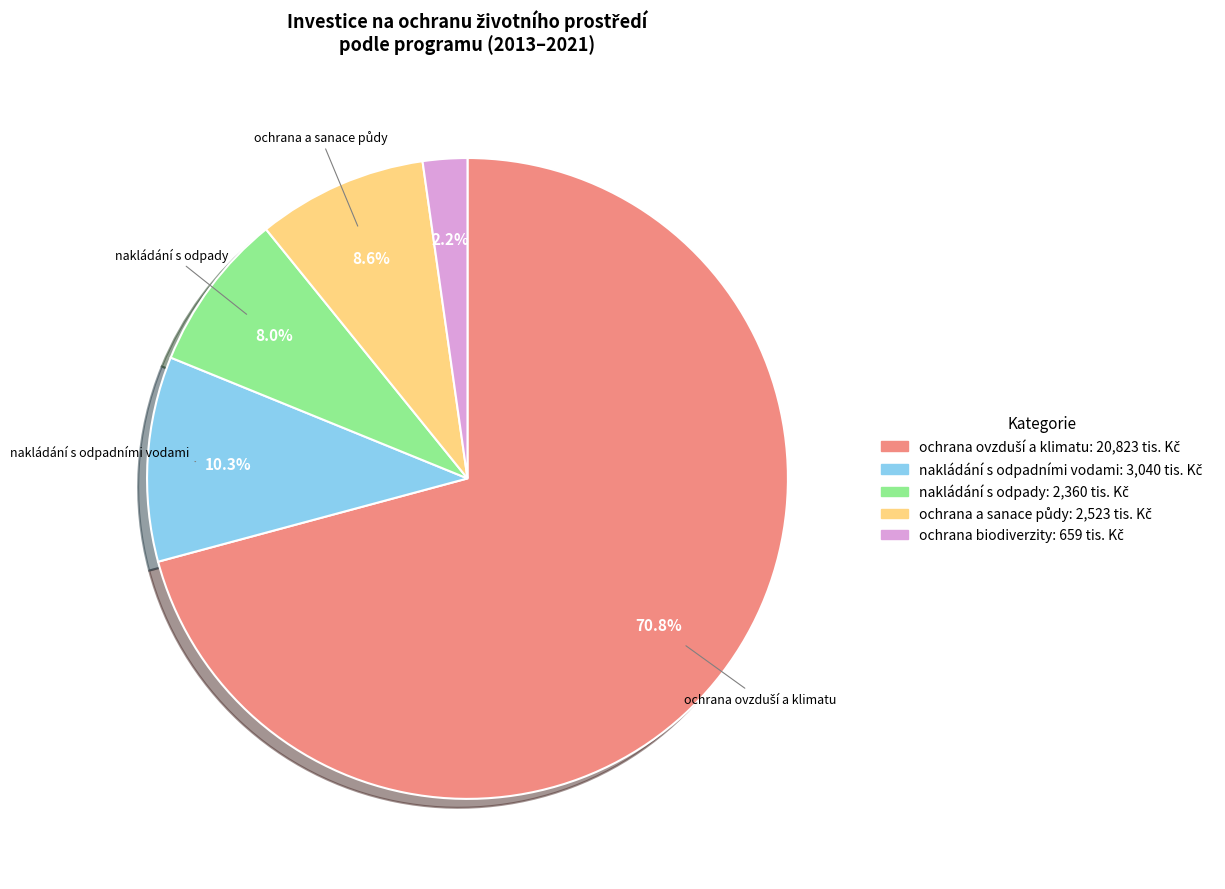

Is there a majority slice in this chart?

Yes